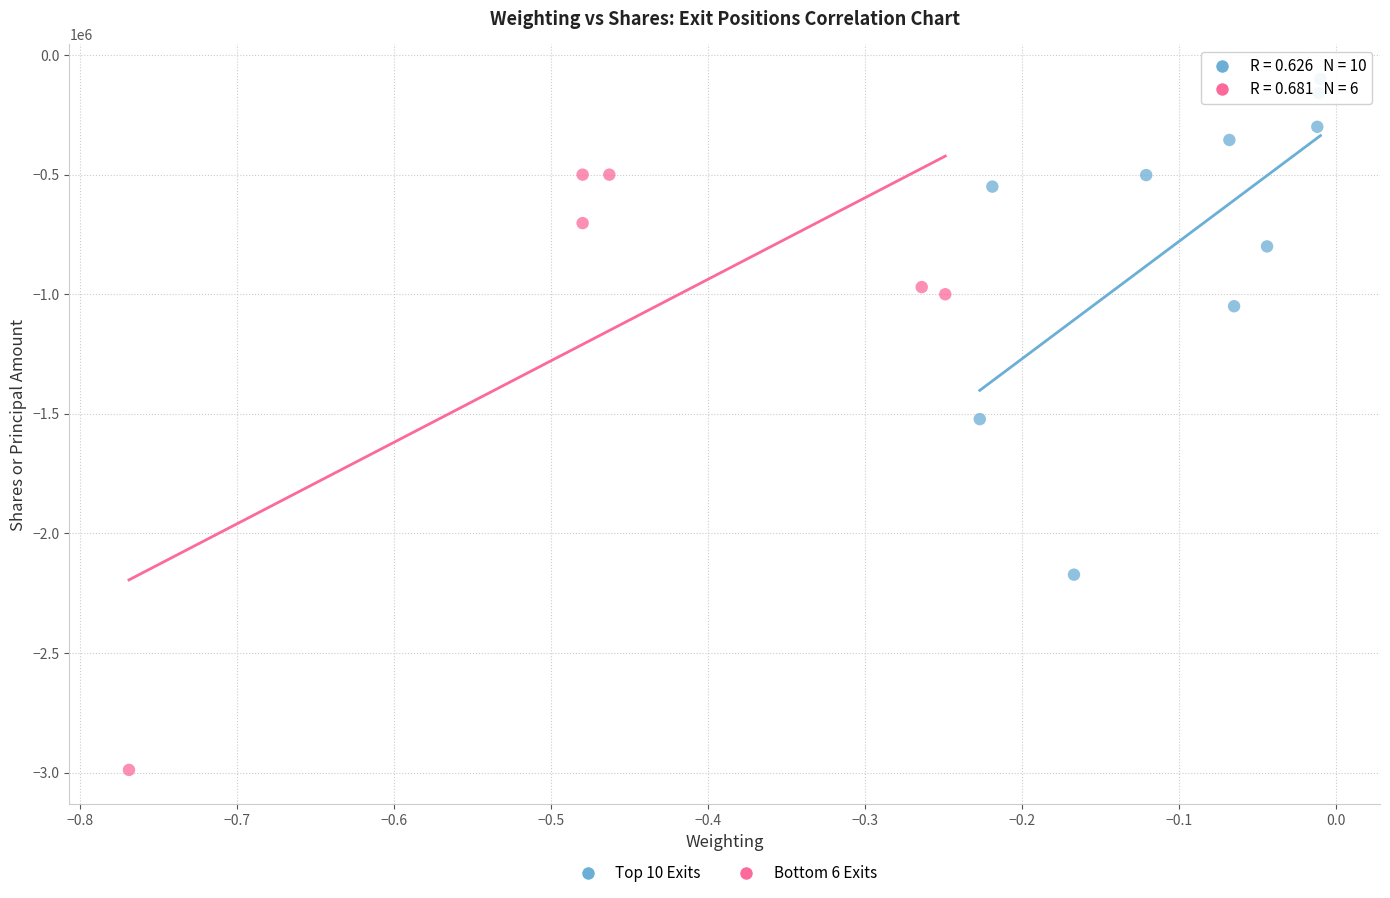

Which series contains the lowest Y value?

Bottom 6 Exits